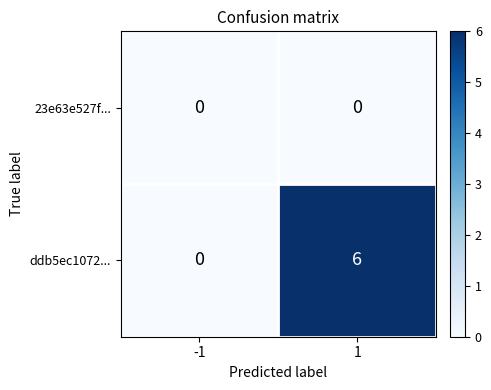

True or false: ddb5ec1072... has a value of 0 at -1.

True